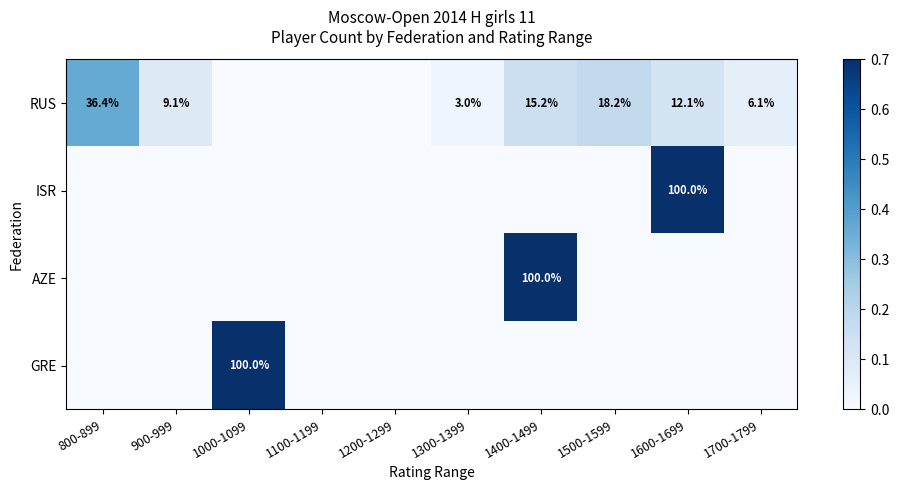

True or false: AZE has a value of 148.6 at 1400-1499.

False